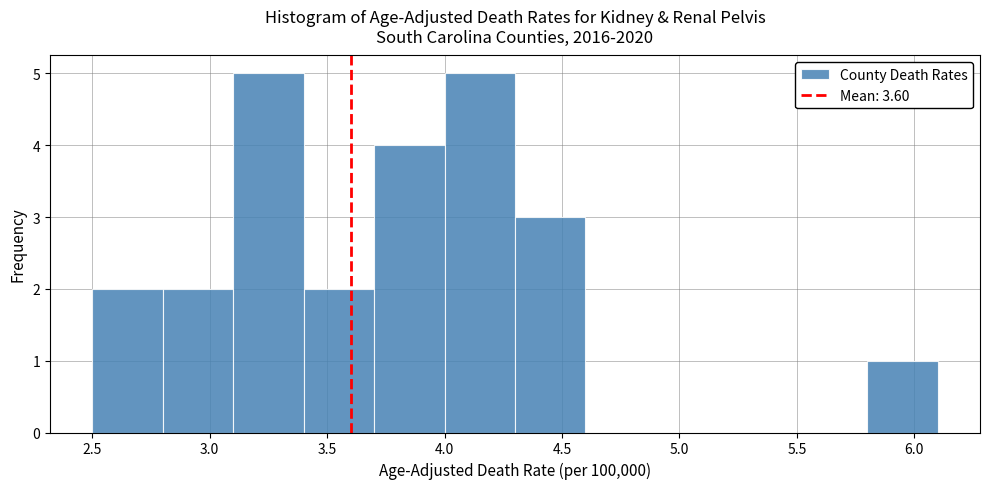

Reading left to right, list every bar in this chart as the range it spans on the x-axis followed by its height. The values are not printed on the chart, so give them approximately, as read against the axis.

2.5 to 2.8: 2
2.8 to 3.1: 2
3.1 to 3.4: 5
3.4 to 3.7: 2
3.7 to 4.0: 4
4.0 to 4.3: 5
4.3 to 4.6: 3
4.6 to 4.9: 0
4.9 to 5.2: 0
5.2 to 5.5: 0
5.5 to 5.8: 0
5.8 to 6.1: 1